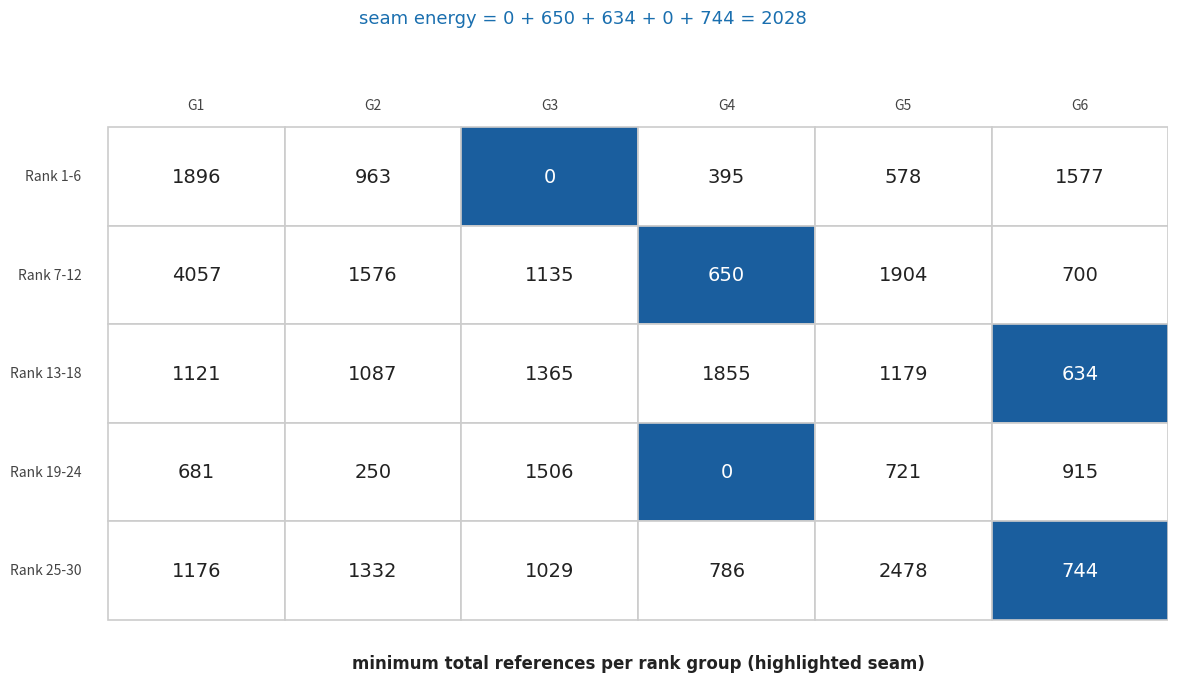

What is the difference between the second highest and minimum values in the Rank 4 series?

915